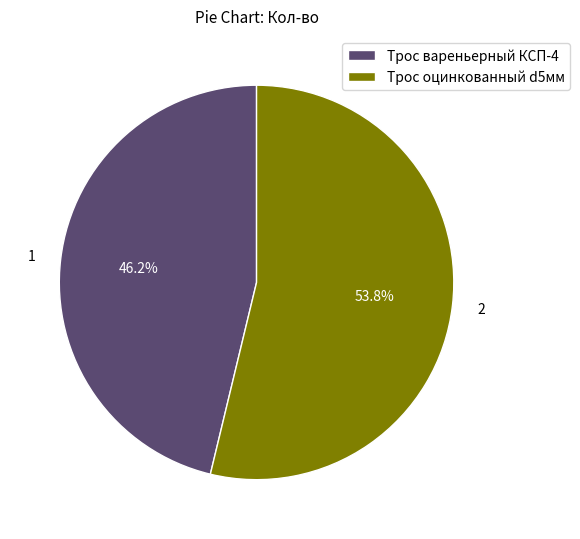

How many slices are in this pie chart?

2